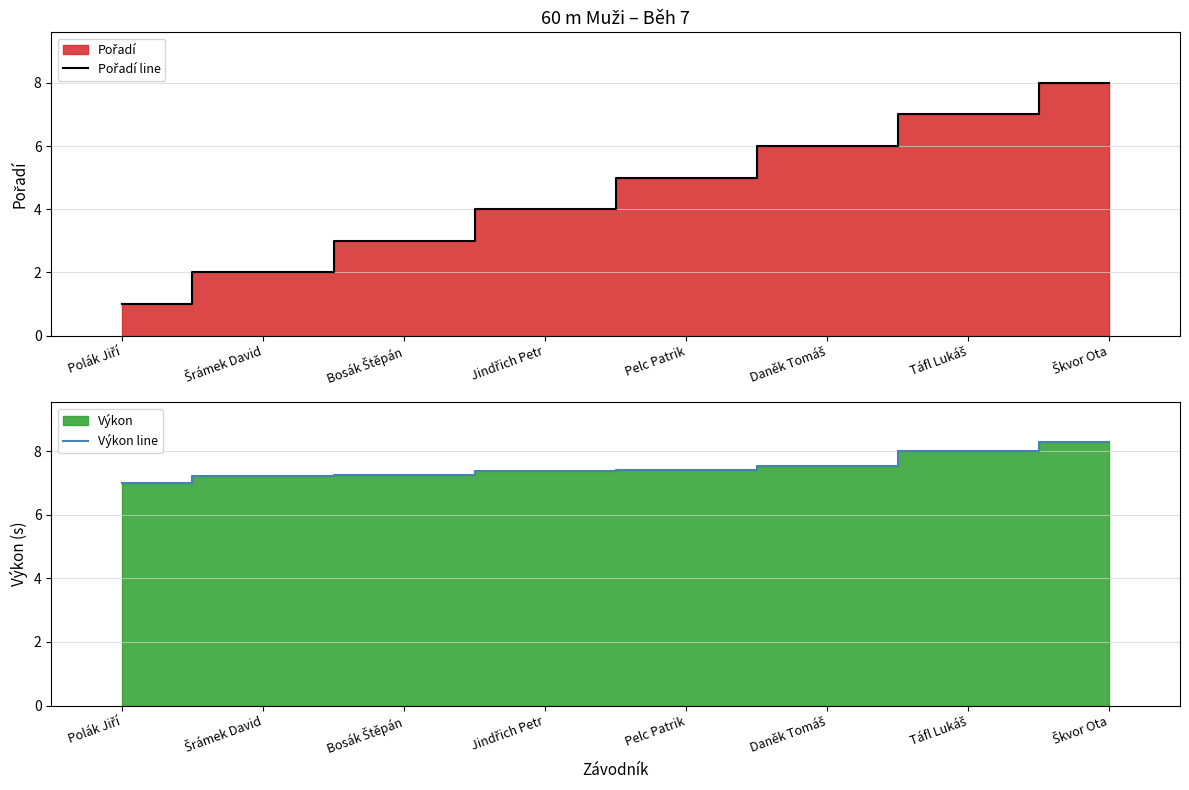

Which series has the largest total across all categories?

Výkon line